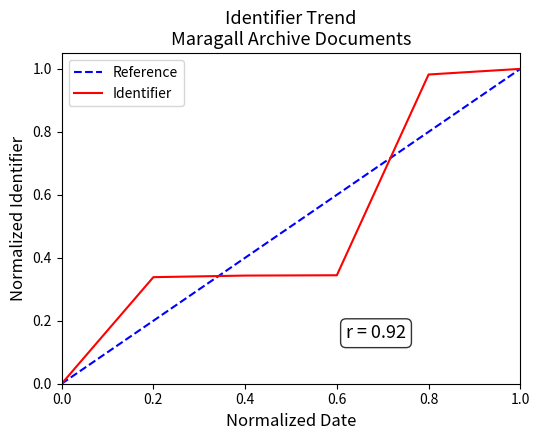

The value of Identifier at 0.6 is 0.5. True or false?

False